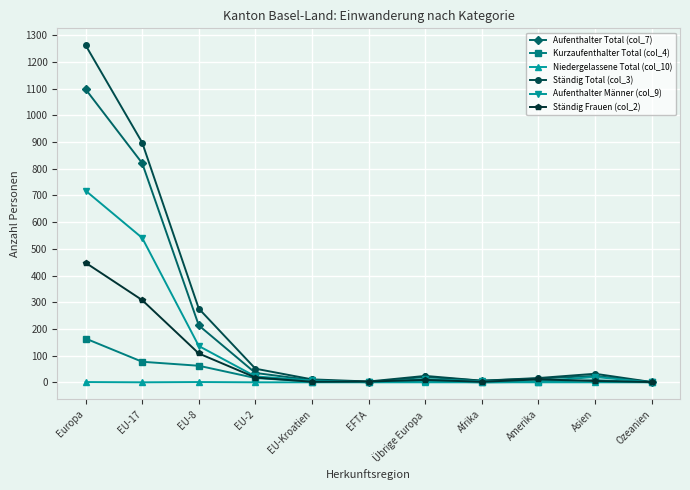

Read the Aufenthalter Total (col_7) value at EU-17, to the nearest 50.

800